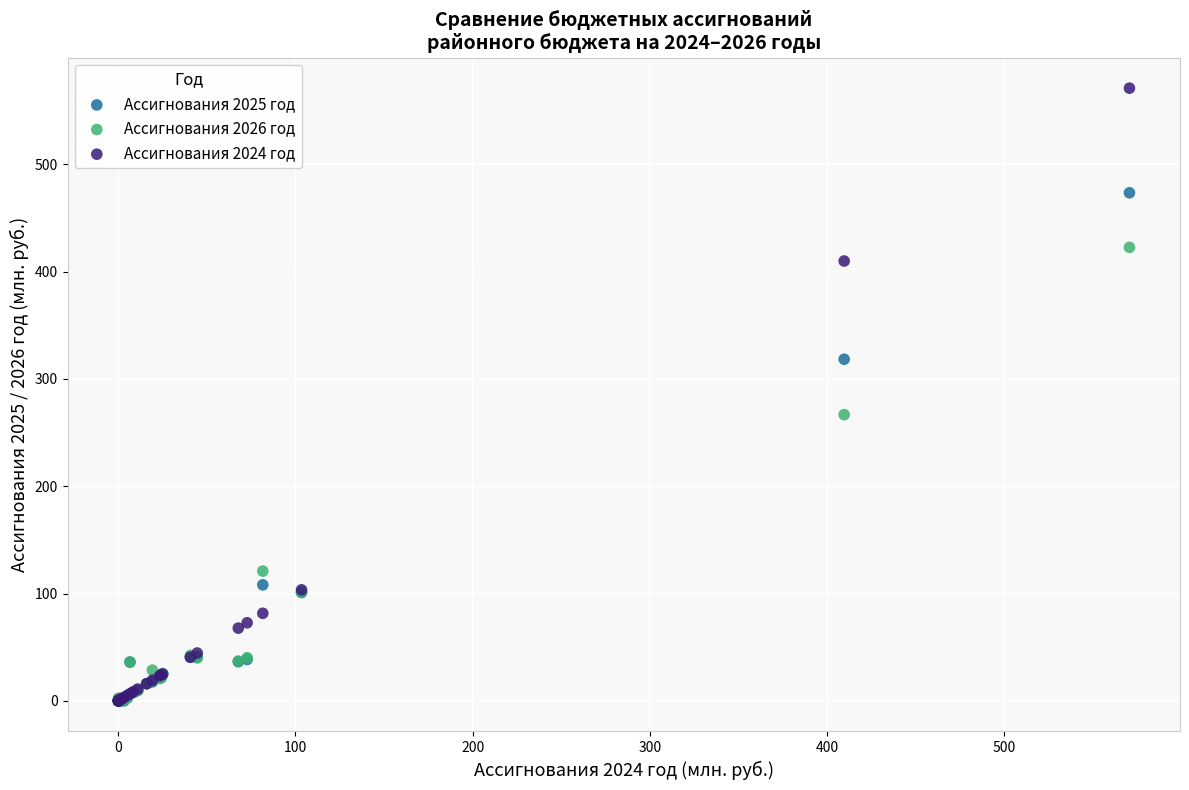

In the Ассигнования 2024 год series, what Y value is closest to 285?

409.8